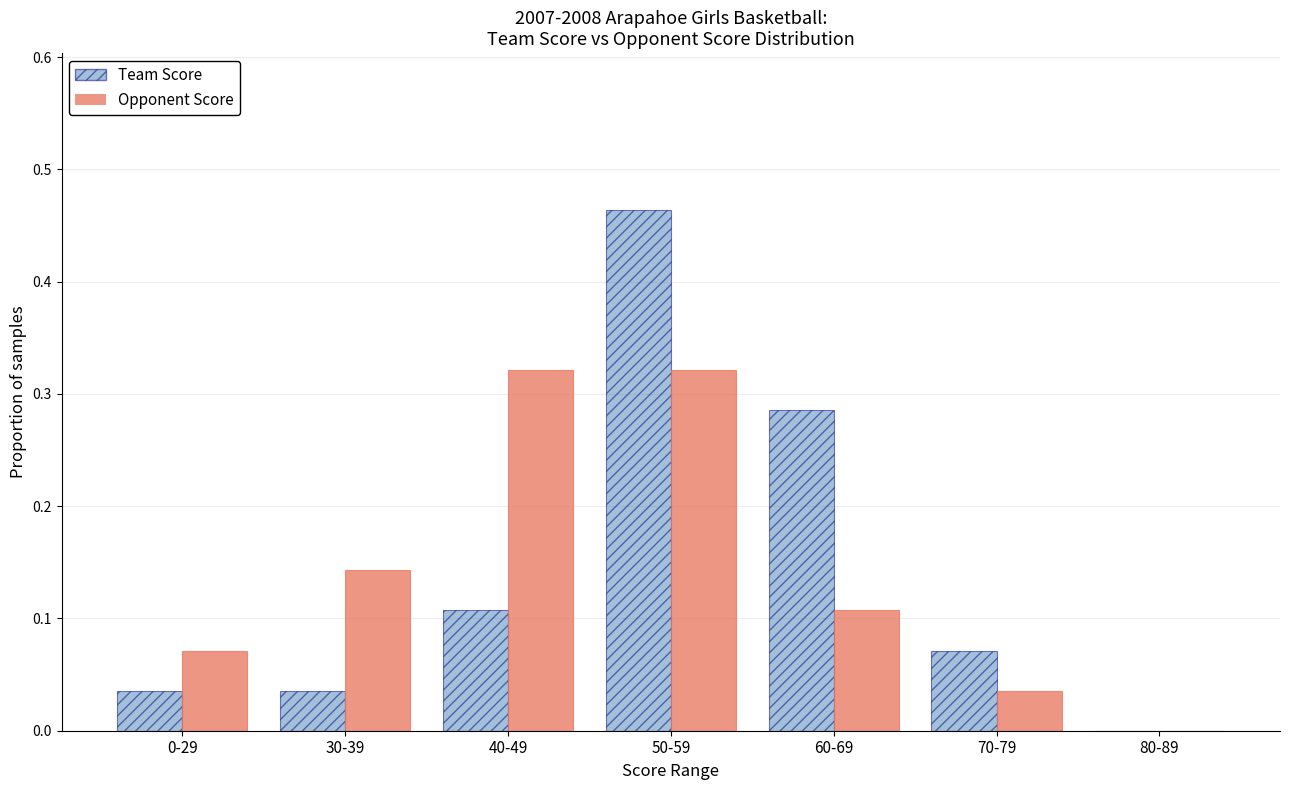

The Team Score series shows 0.0 at 80-89. True or false?

True